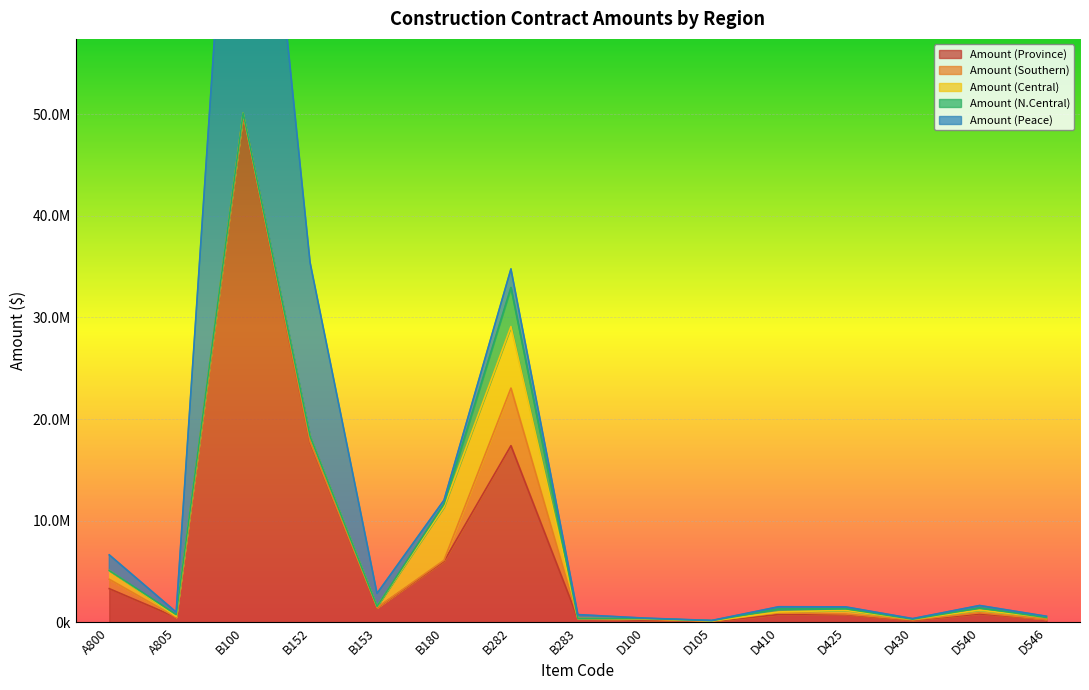

Reading left to right, what are all the values shown in this chart?

Amount (Province): 3322135.3	504987.0	49901354.1	17697031.4	1428061.8	6011549.2	17383269.6	385375.8	213935.0	98363.5	771921.1	765075.9	189218.2	834165.2	314931.4
Amount (Southern): 921950.4	0.0	38760.0	67059.0	28490.0	103632.4	5663300.5	0.0	93599.4	38438.9	192498.4	62759.0	55835.0	116495.6	7516.6
Amount (Central): 858525.0	98757.9	153835.0	533061.0	121220.8	5233332.5	6050570.7	0.0	55244.7	7032.0	69548.8	358385.3	63259.4	260986.8	158502.4
Amount (N.Central): 0.0	160225.1	3499.5	0.0	0.0	298874.8	3837890.9	0.0	22555.1	31995.9	294952.1	156405.7	10217.3	215159.0	0.0
Amount (Peace): 1541659.9	246004.0	49705259.6	17096911.4	1278351.0	375709.5	1831507.6	385375.8	40154.3	19389.6	214921.8	187525.8	59906.5	241523.7	125579.1